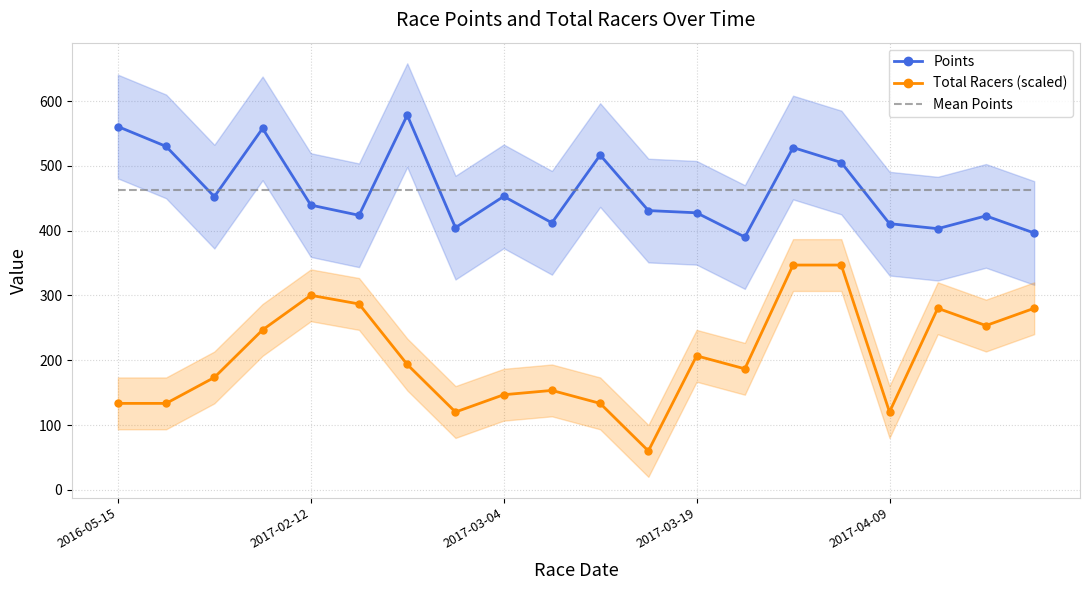

True or false: Total Racers (scaled) and Mean Points intersect in this chart.

False